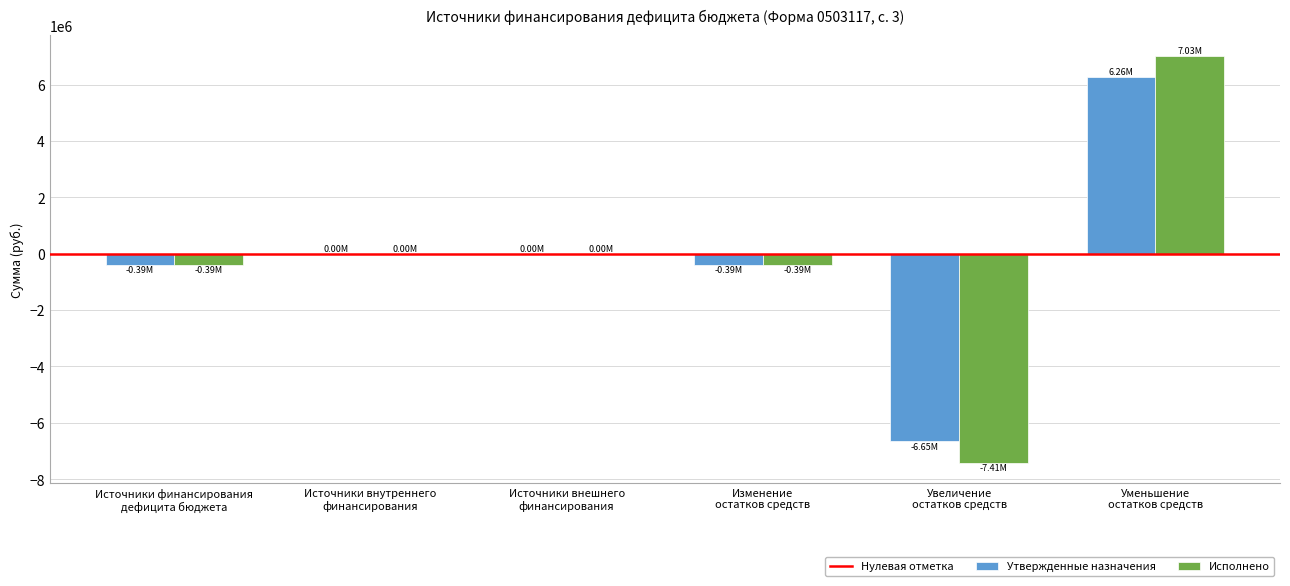

What is the sum of all Исполнено values?

-1155153.8